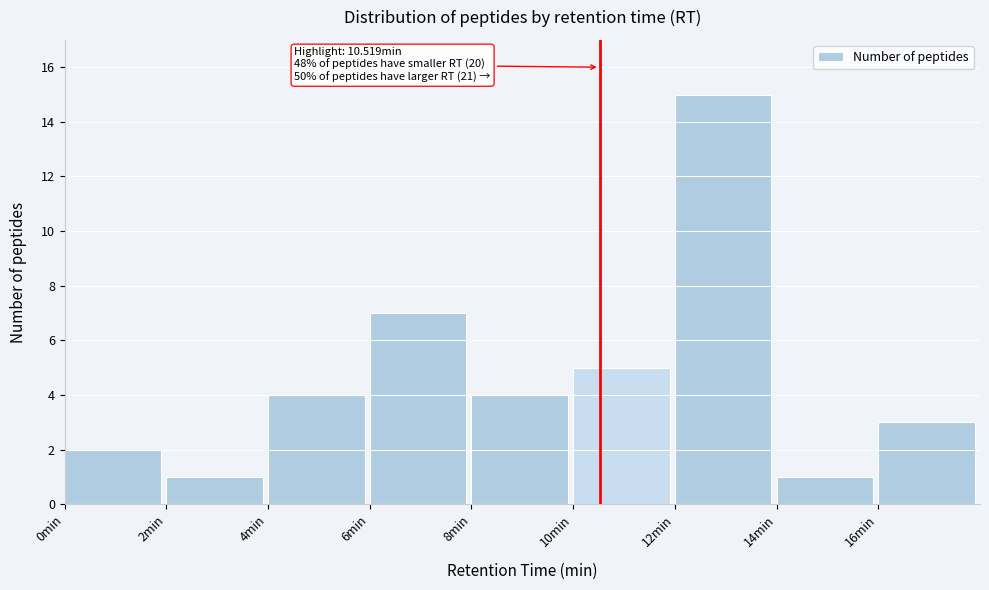

Over which range of the x-axis is the bar tallest?

12 to 14